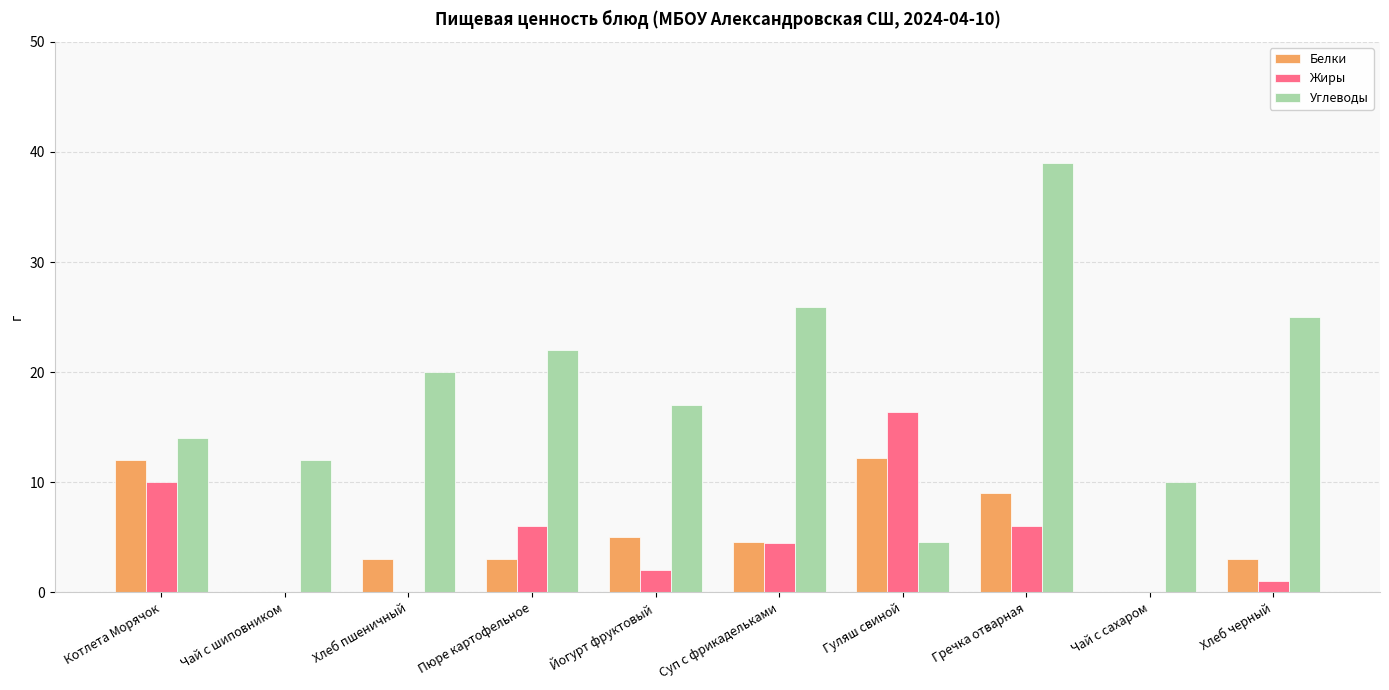

What is the maximum value shown in the chart?

39.0